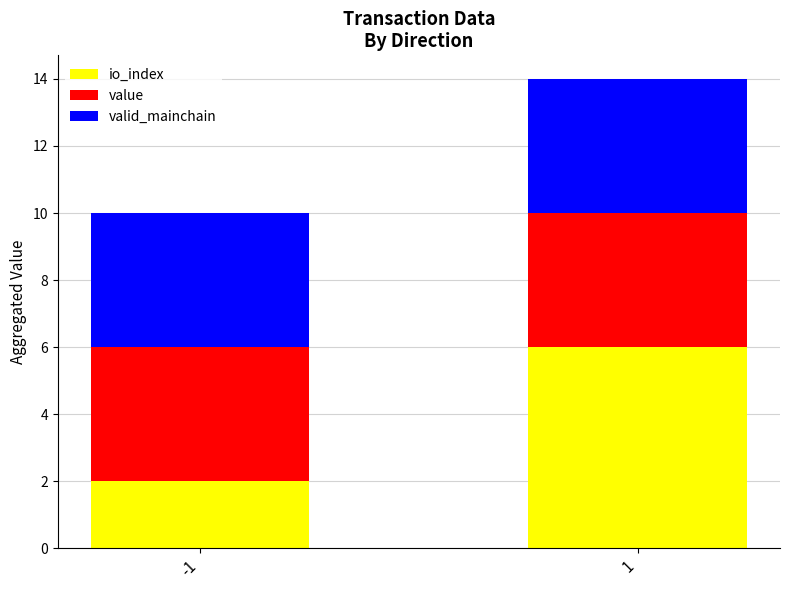

What is the total value across all series at -1?

10.0